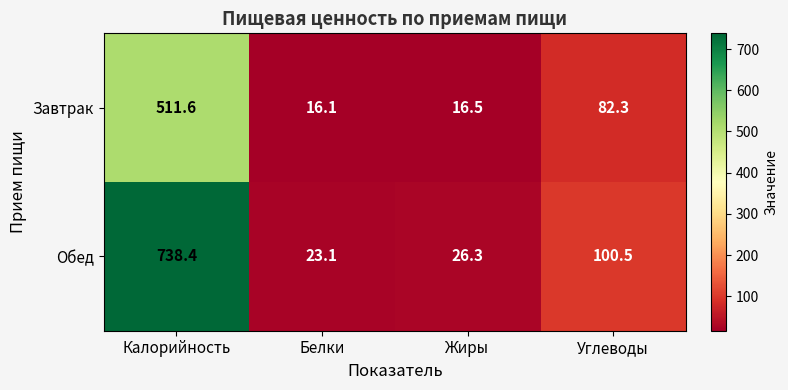

What is the difference between the second highest and minimum values in the Завтрак series?

66.2